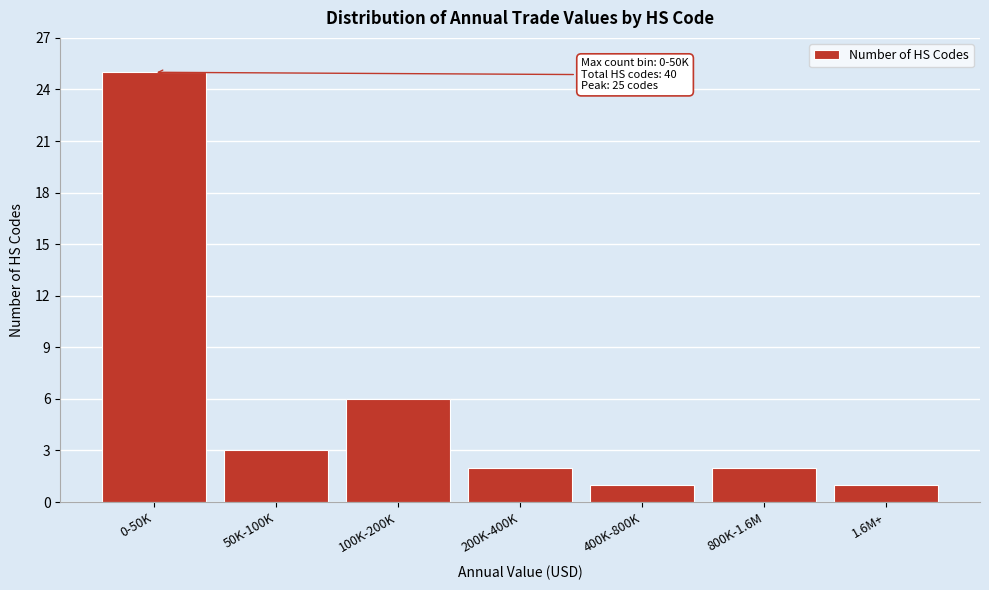

Reading right to left, extract all data points from this chart.

1.6M+=1	800K-1.6M=2	400K-800K=1	200K-400K=2	100K-200K=6	50K-100K=3	0-50K=25